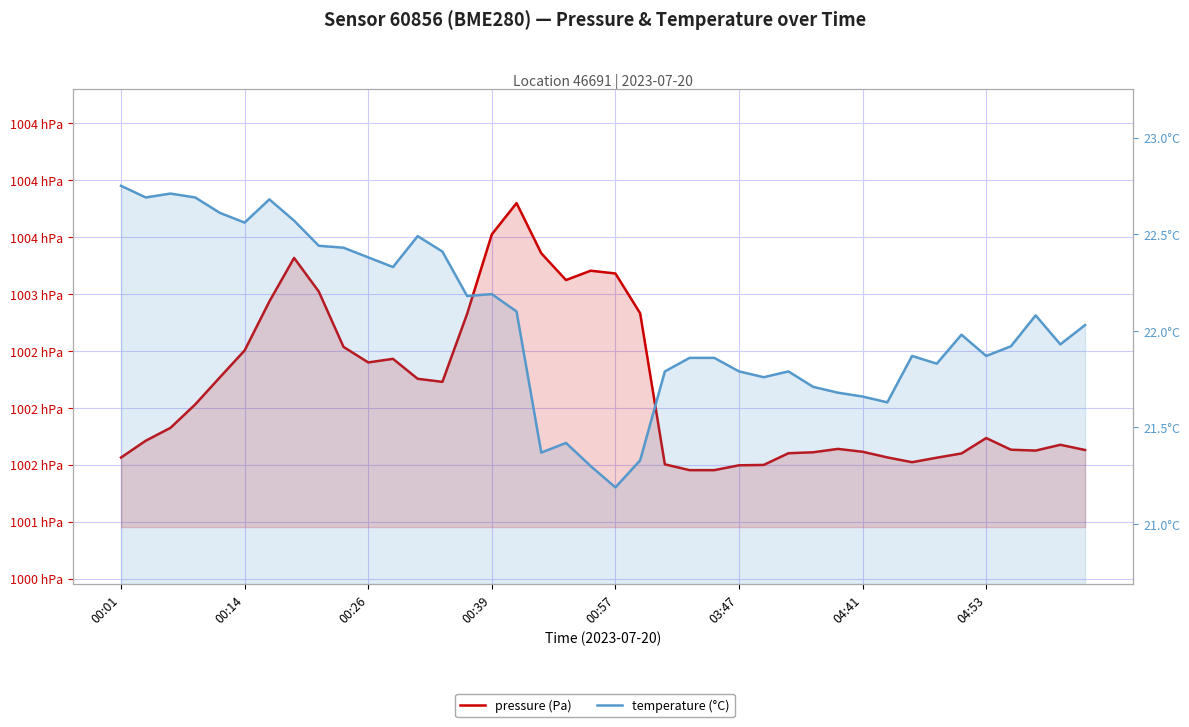

Does the chart display data point markers on the line(s)?

No